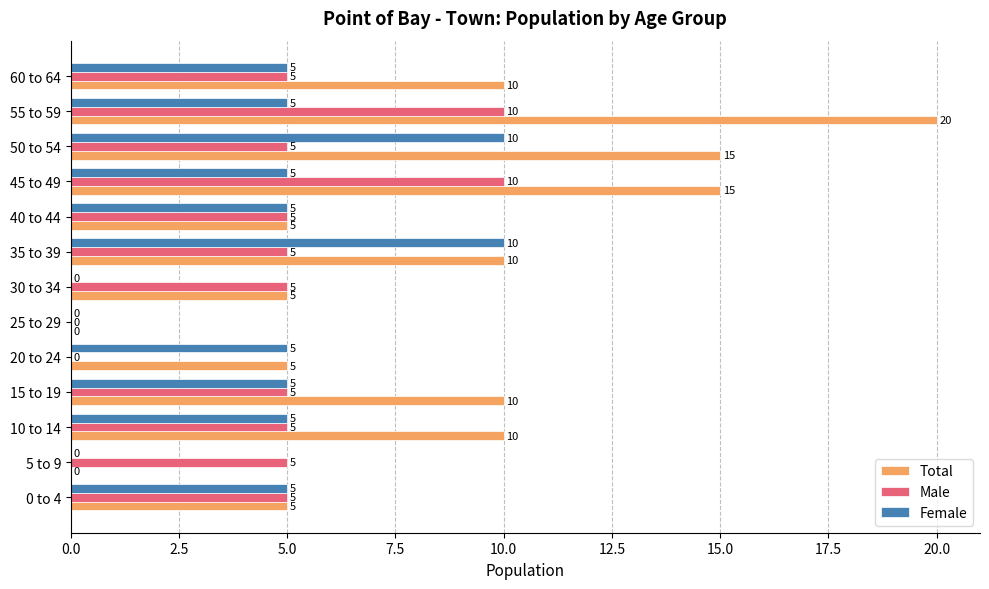

What are all the series names shown in the legend?

Total, Male, Female